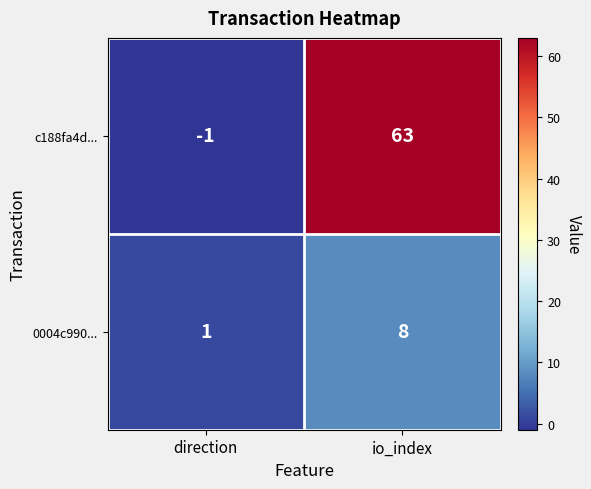

At which category is the sum across all series the highest?

io_index